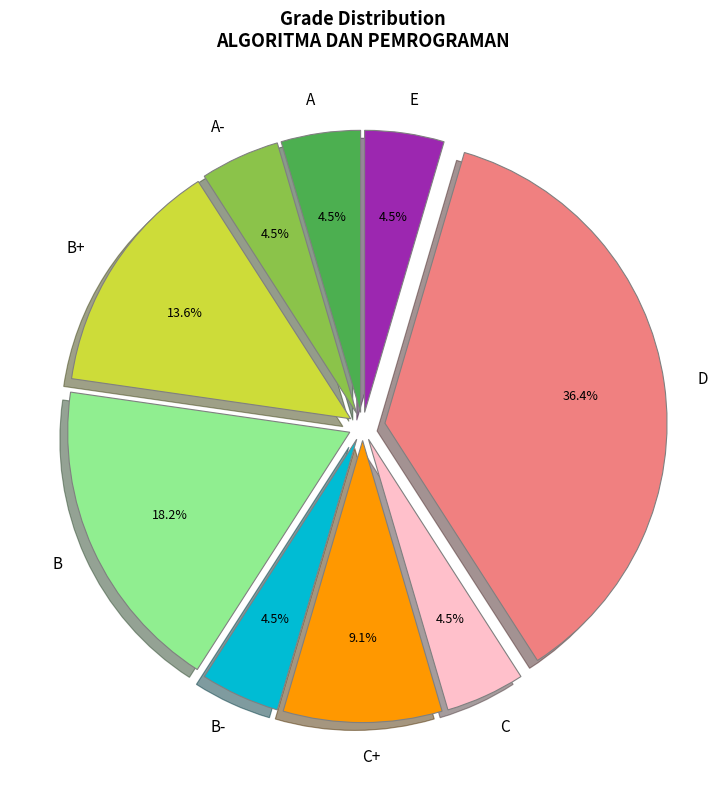

Does any single category account for the majority?

No